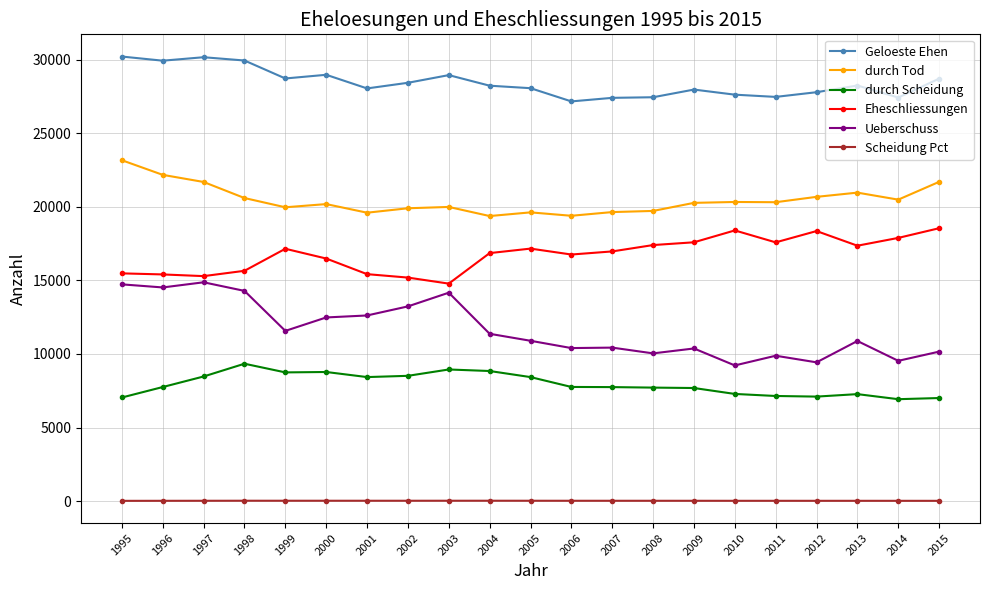

How many distinct data groups are displayed?

6